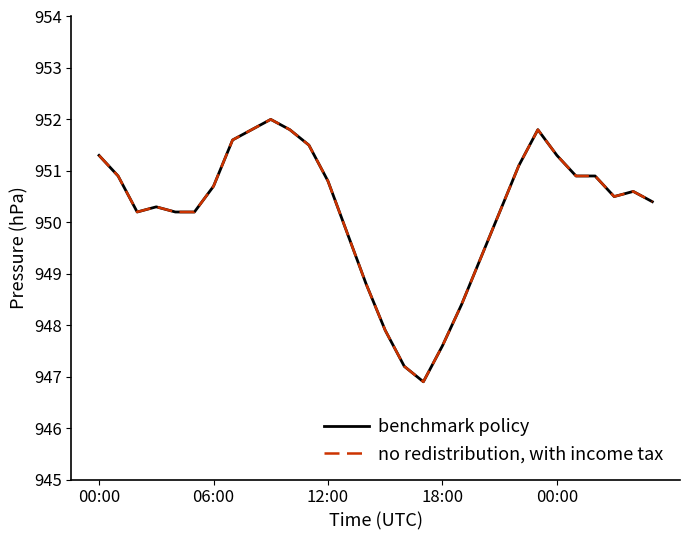

What is the label of the 23rd point from the left?

22